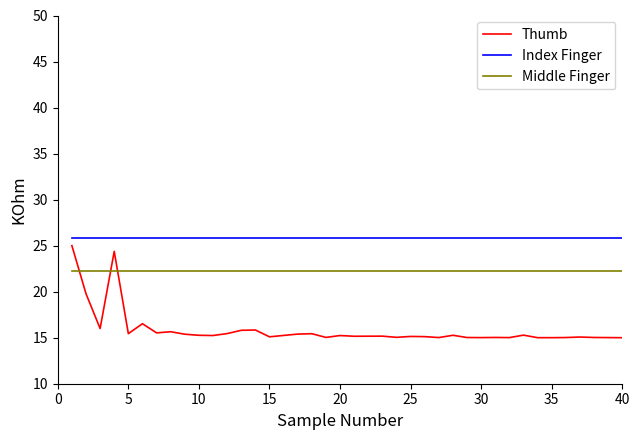

After their last crossing, which series has the higher values: Middle Finger or Thumb?

Middle Finger